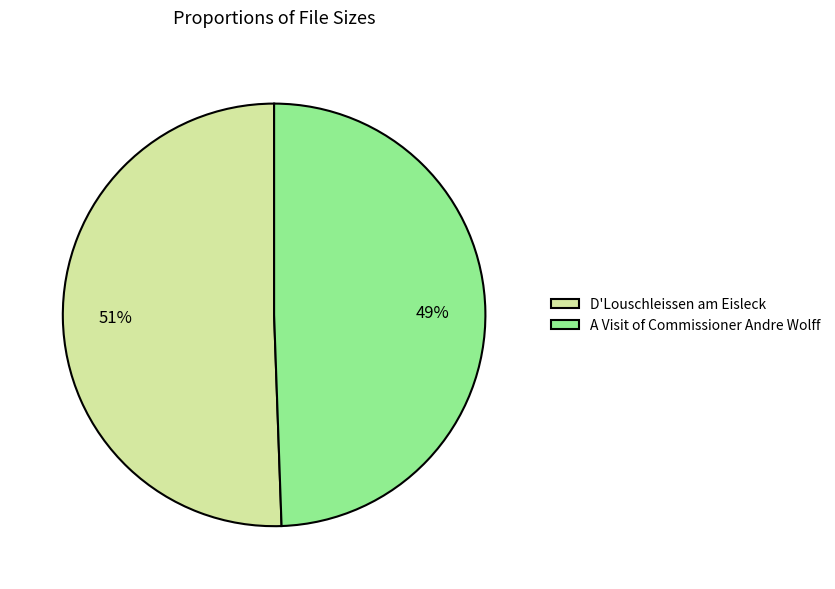

To the nearest percent, what percentage of the pie is D'Louschleissen am Eisleck?

51%